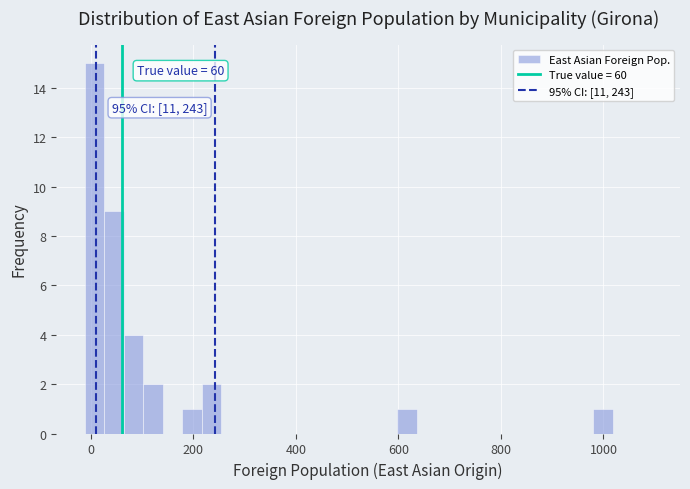

Around what value on the x-axis is the tallest bar? Give the approximate position of its centre, as read against the axis.

0